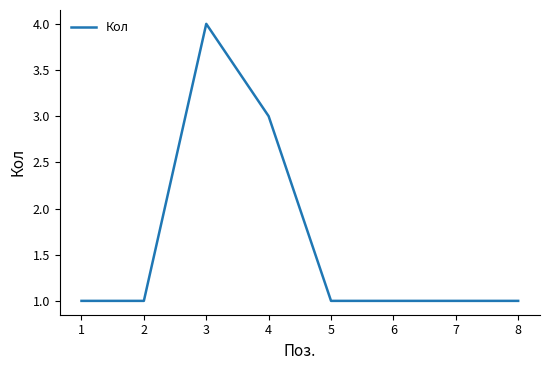

Reading right to left, extract all data points from this chart.

8=1	7=1	6=1	5=1	4=3	3=4	2=1	1=1